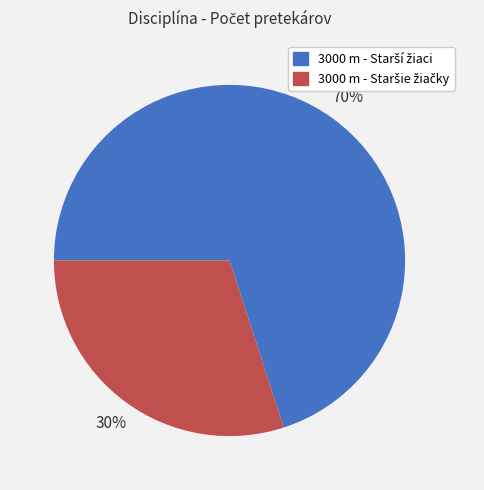

Is there any slice that represents more than half of the pie?

Yes